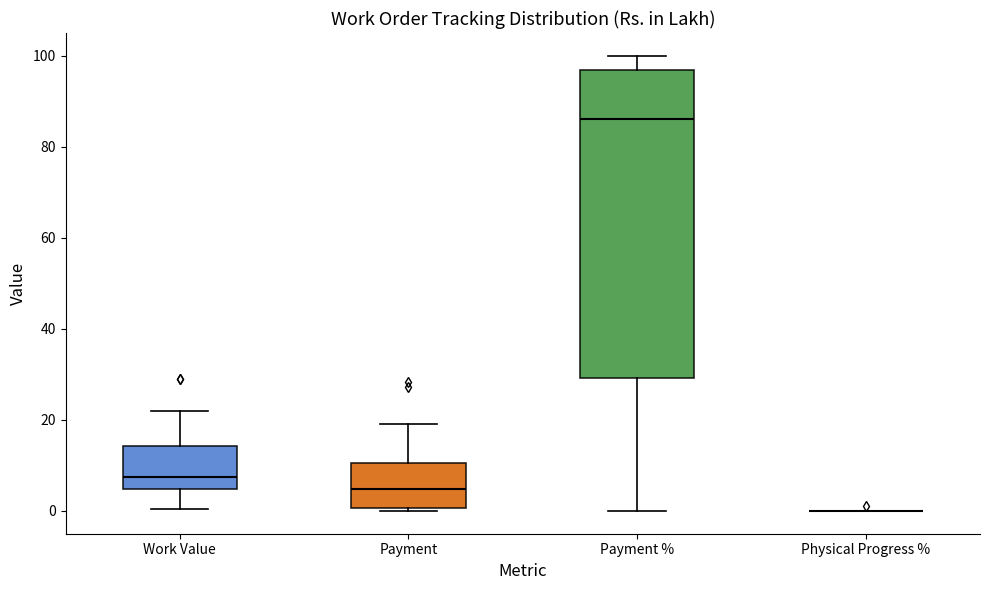

Where is the lower edge of the box for Payment % on the y-axis? The values are not printed on the chart, so give them approximately, as read against the axis.

30